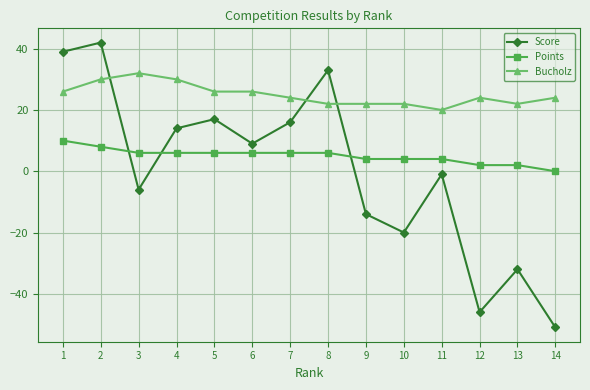

True or false: Bucholz and Points cross at least once.

False